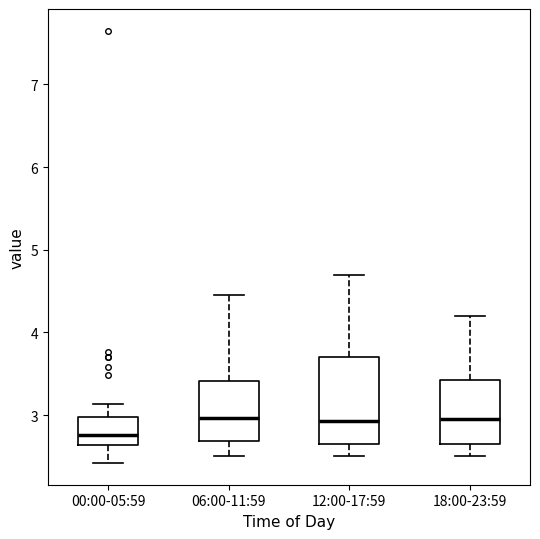

Reading left to right, transcribe this box plot: for each box, give where its median line is, the range the box spans, and where its two whiskers end, as read against the y-axis. The values are not printed on the chart, so give them approximately, as read against the axis.

00:00-05:59: median 2.8, box 2.6 to 3.0, whiskers 2.4 to 3.1
06:00-11:59: median 3.0, box 2.7 to 3.4, whiskers 2.5 to 4.5
12:00-17:59: median 2.9, box 2.7 to 3.7, whiskers 2.5 to 4.7
18:00-23:59: median 3.0, box 2.6 to 3.4, whiskers 2.5 to 4.2